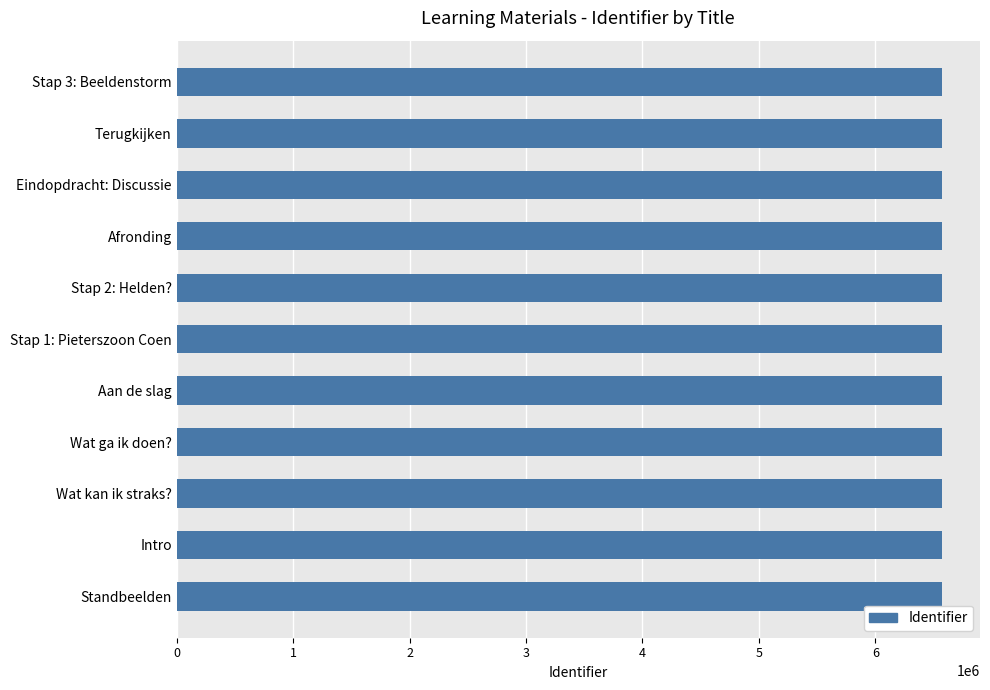

Is it true that the value at Wat ga ik doen? is 3960041?

False